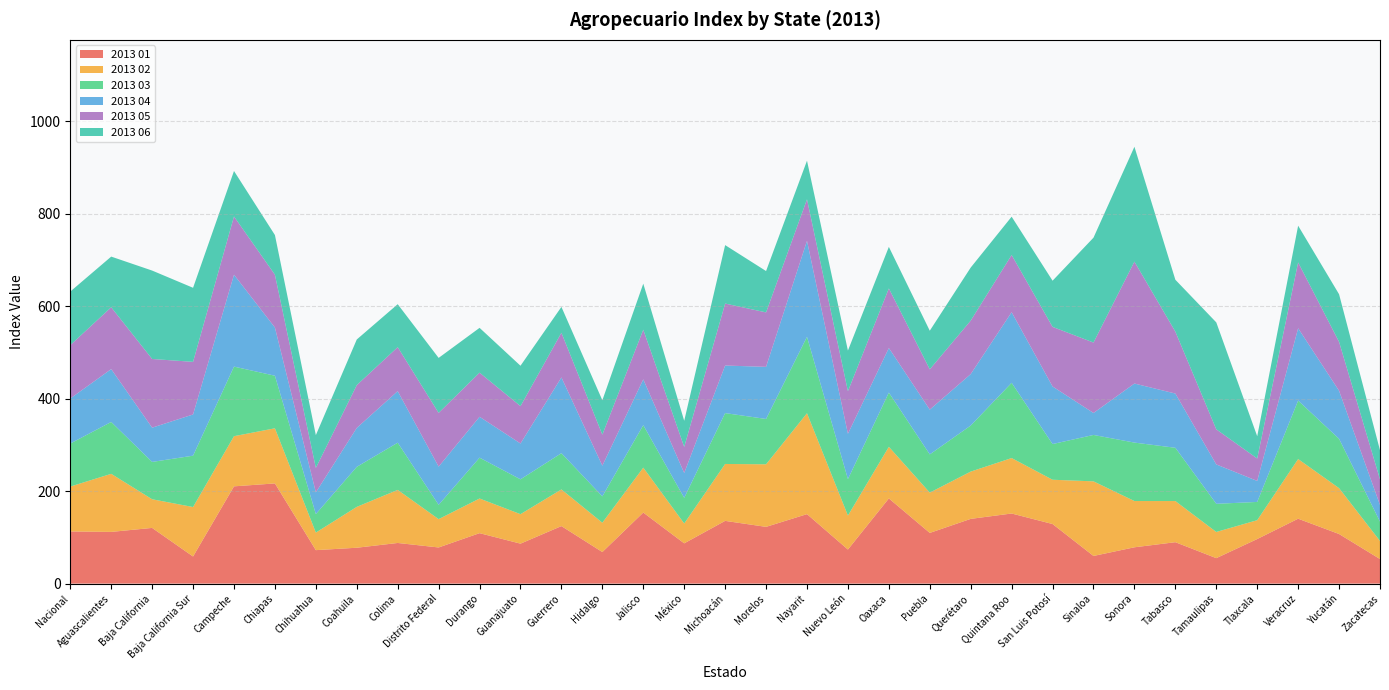

Reading right to left, list all the values displayed in this chart.

2013 01: Zacatecas=53.1	Yucatán=107.3	Veracruz=140.4	Tlaxcala=96.4	Tamaulipas=55.1	Tabasco=89.6	Sonora=78.5	Sinaloa=59.8	San Luis Potosí=128.9	Quintana Roo=151.6	Querétaro=140.0	Puebla=109.6	Oaxaca=184.2	Nuevo León=73.7	Nayarit=150.3	Morelos=122.7	Michoacán=135.7	México=87.1	Jalisco=153.7	Hidalgo=68.3	Guerrero=124.4	Guanajuato=86.4	Durango=109.1	Distrito Federal=78.2	Colima=87.9	Coahuila=77.6	Chihuahua=72.4	Chiapas=216.7	Campeche=210.3	Baja California Sur=58.6	Baja California=120.5	Aguascalientes=111.8	Nacional=112.8
2013 02: Zacatecas=39.1	Yucatán=99.2	Veracruz=129.0	Tlaxcala=40.8	Tamaulipas=56.6	Tabasco=89.0	Sonora=100.1	Sinaloa=161.3	San Luis Potosí=95.8	Quintana Roo=119.9	Querétaro=102.3	Puebla=87.2	Oaxaca=111.7	Nuevo León=73.5	Nayarit=218.2	Morelos=135.3	Michoacán=123.1	México=42.9	Jalisco=97.2	Hidalgo=63.5	Guerrero=79.3	Guanajuato=63.8	Durango=75.0	Distrito Federal=61.3	Colima=114.8	Coahuila=88.4	Chihuahua=38.0	Chiapas=119.2	Campeche=108.5	Baja California Sur=107.0	Baja California=62.0	Aguascalientes=125.6	Nacional=97.0
2013 03: Zacatecas=41.8	Yucatán=106.7	Veracruz=126.5	Tlaxcala=39.5	Tamaulipas=60.9	Tabasco=115.2	Sonora=126.4	Sinaloa=100.4	San Luis Potosí=77.2	Quintana Roo=162.8	Querétaro=99.6	Puebla=82.7	Oaxaca=117.2	Nuevo León=78.8	Nayarit=165.3	Morelos=98.1	Michoacán=110.0	México=55.5	Jalisco=91.9	Hidalgo=57.0	Guerrero=78.4	Guanajuato=75.3	Durango=88.3	Distrito Federal=31.0	Colima=102.1	Coahuila=86.6	Chihuahua=40.0	Chiapas=113.7	Campeche=150.5	Baja California Sur=111.0	Baja California=80.8	Aguascalientes=112.2	Nacional=93.0
2013 04: Zacatecas=36.1	Yucatán=103.9	Veracruz=156.4	Tlaxcala=45.5	Tamaulipas=85.2	Tabasco=117.3	Sonora=127.7	Sinaloa=47.5	San Luis Potosí=124.5	Quintana Roo=152.7	Querétaro=111.3	Puebla=96.8	Oaxaca=96.4	Nuevo León=98.0	Nayarit=207.6	Morelos=112.7	Michoacán=102.9	México=53.8	Jalisco=99.1	Hidalgo=66.3	Guerrero=163.8	Guanajuato=77.5	Durango=88.4	Distrito Federal=82.6	Colima=111.5	Coahuila=84.2	Chihuahua=47.0	Chiapas=104.2	Campeche=198.8	Baja California Sur=89.2	Baja California=74.0	Aguascalientes=114.3	Nacional=97.5
2013 05: Zacatecas=55.5	Yucatán=105.8	Veracruz=142.3	Tlaxcala=48.5	Tamaulipas=75.9	Tabasco=133.9	Sonora=263.7	Sinaloa=152.3	San Luis Potosí=128.9	Quintana Roo=123.7	Querétaro=115.7	Puebla=87.2	Oaxaca=128.9	Nuevo León=92.1	Nayarit=89.8	Morelos=117.8	Michoacán=134.1	México=56.4	Jalisco=107.4	Hidalgo=67.2	Guerrero=96.7	Guanajuato=80.8	Durango=95.4	Distrito Federal=116.3	Colima=95.1	Coahuila=92.5	Chihuahua=52.9	Chiapas=114.3	Campeche=126.0	Baja California Sur=113.8	Baja California=148.6	Aguascalientes=133.8	Nacional=115.4
2013 06: Zacatecas=62.8	Yucatán=103.0	Veracruz=79.4	Tlaxcala=48.1	Tamaulipas=231.3	Tabasco=112.2	Sonora=248.4	Sinaloa=226.8	San Luis Potosí=99.8	Quintana Roo=82.8	Querétaro=114.7	Puebla=83.4	Oaxaca=89.9	Nuevo León=87.9	Nayarit=83.5	Morelos=89.4	Michoacán=126.4	México=56.5	Jalisco=99.6	Hidalgo=74.3	Guerrero=55.9	Guanajuato=87.3	Durango=96.9	Distrito Federal=118.9	Colima=92.8	Coahuila=98.7	Chihuahua=70.9	Chiapas=85.7	Campeche=98.3	Baja California Sur=160.2	Baja California=191.2	Aguascalientes=109.5	Nacional=115.9